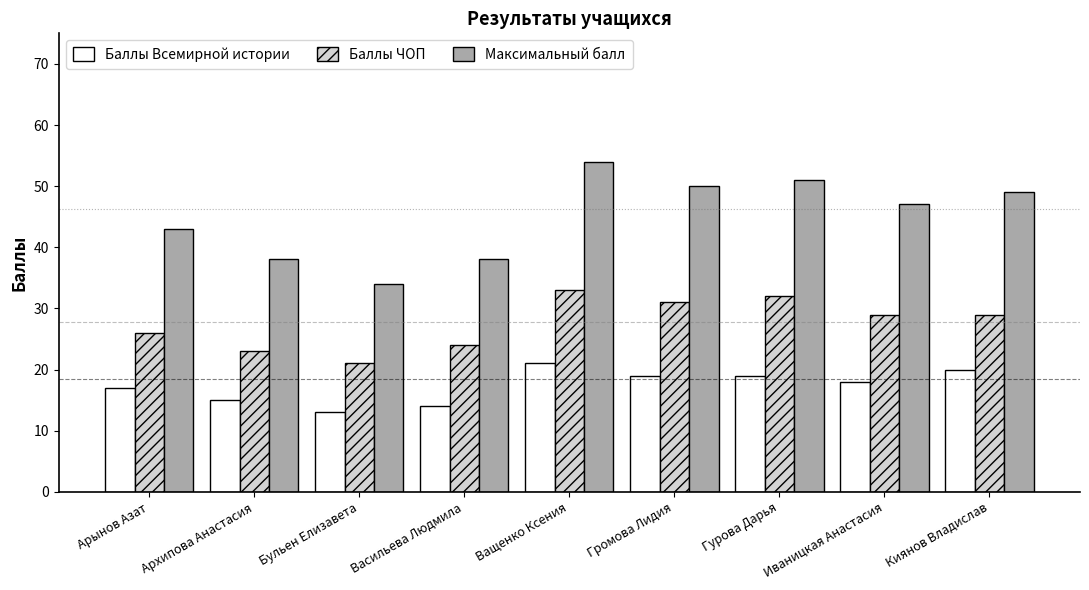

What value does the Баллы Всемирной истории series have at Ващенко Ксения?

21